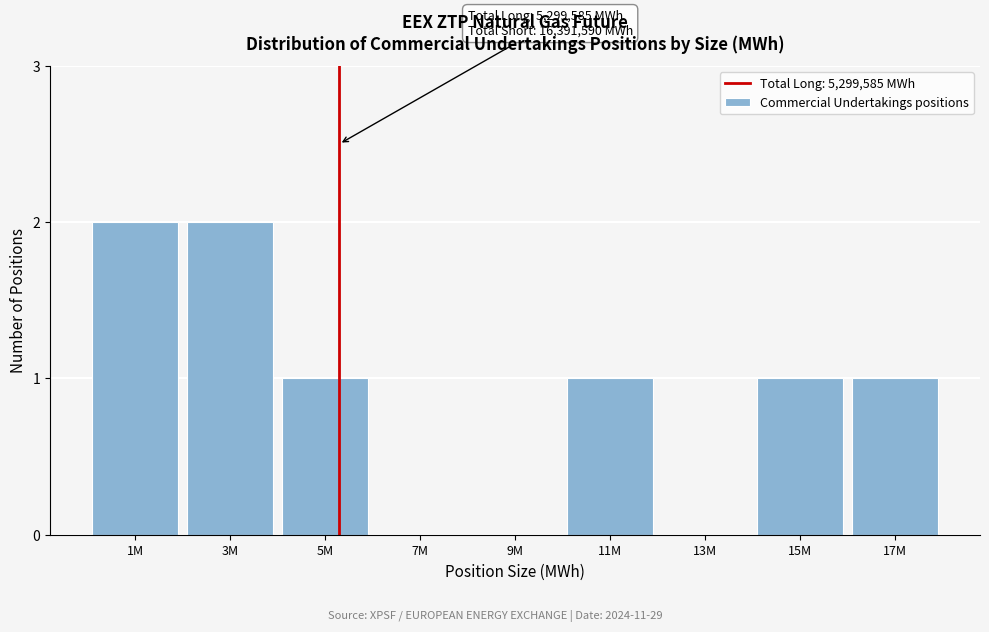

Reading left to right, list all the values displayed in this chart.

1M=2	3M=2	5M=1	7M=0	9M=0	11M=1	13M=0	15M=1	17M=1